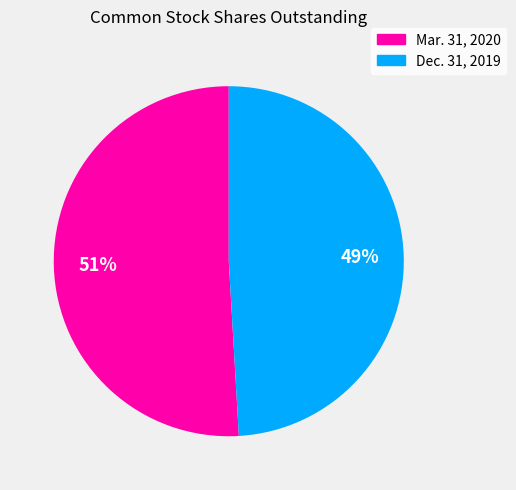

To the nearest percent, what is the difference between the largest and smallest slice percentages?

2%